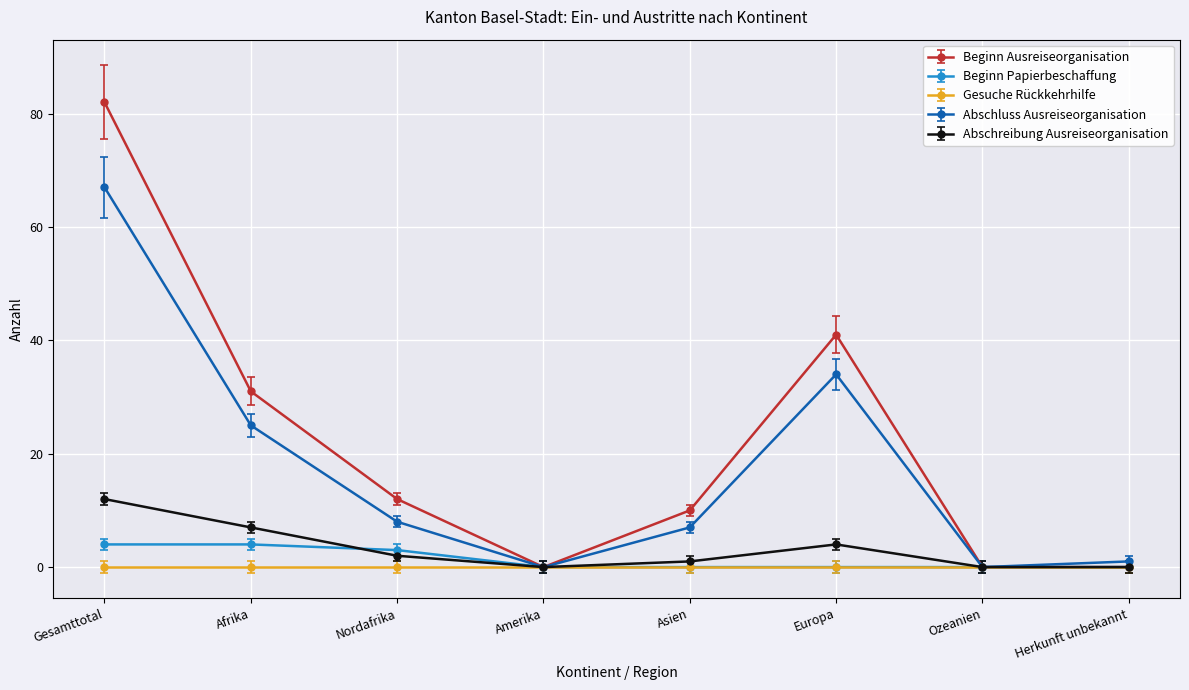

How many values in the Beginn Ausreiseorganisation series are below 12?

4